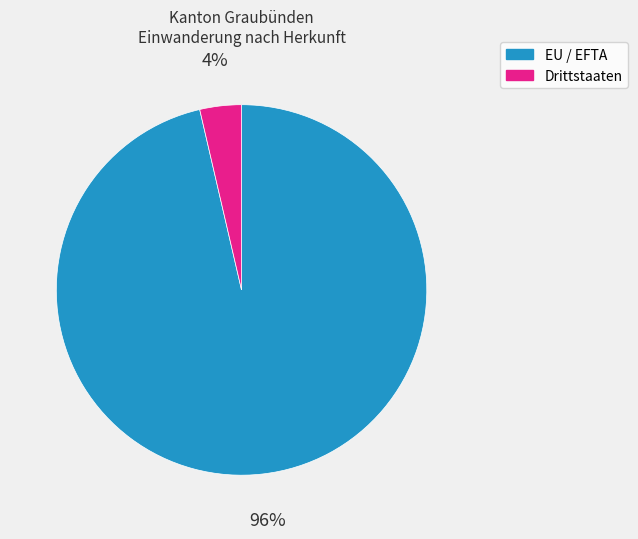

To the nearest percent, what is the average slice percentage?

50%